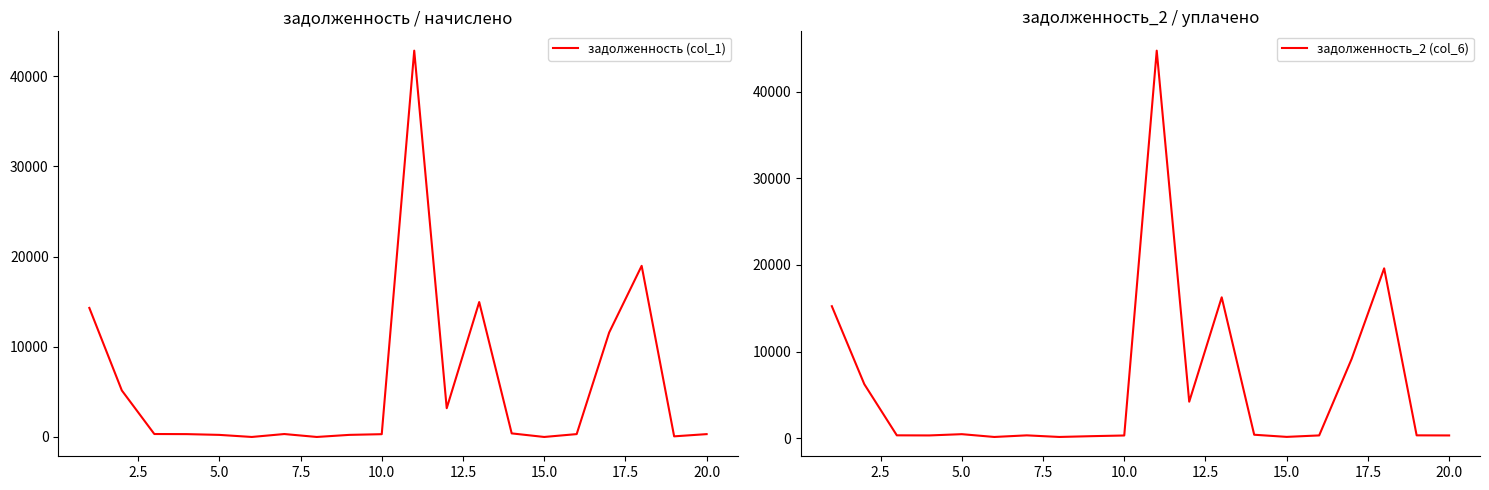

How many values in the задолженность (col_1) series exceed 324?

10